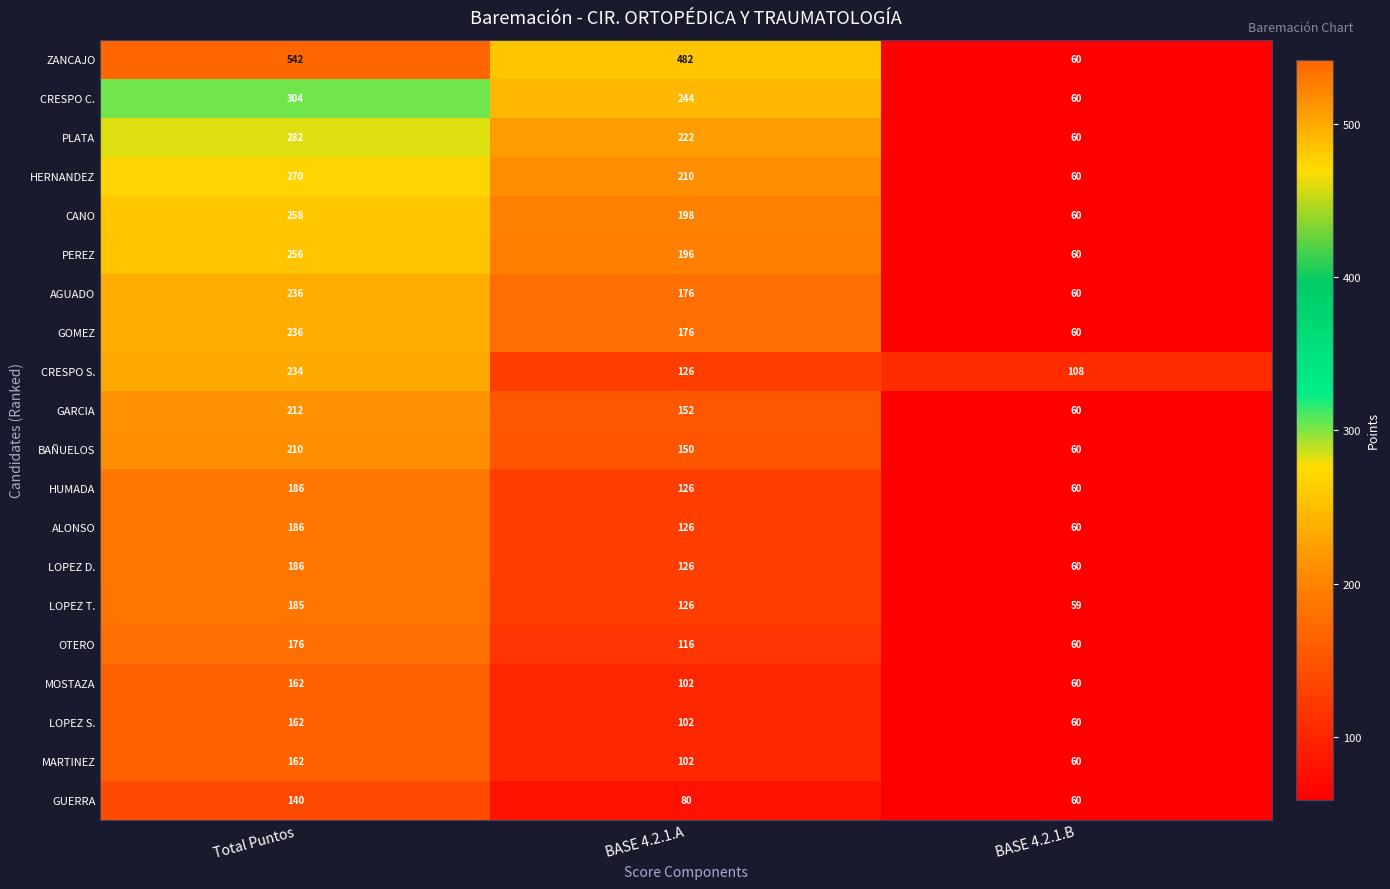

What is the sum of all ZANCAJO values?

1084